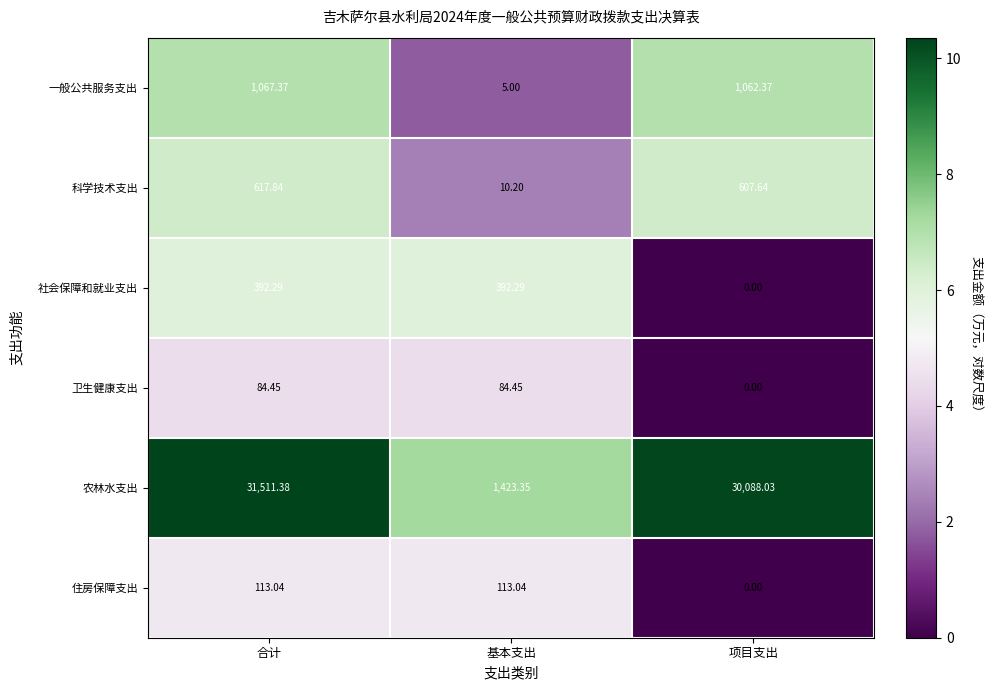

Between 合计 and 项目支出, which series saw the biggest shift?

农林水支出